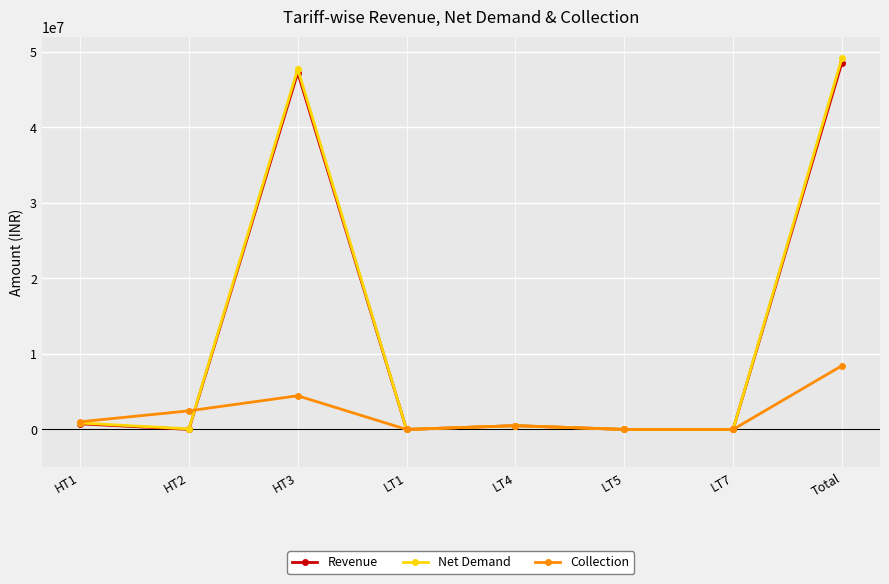

The Collection series shows 4457941.0 at HT3. True or false?

True